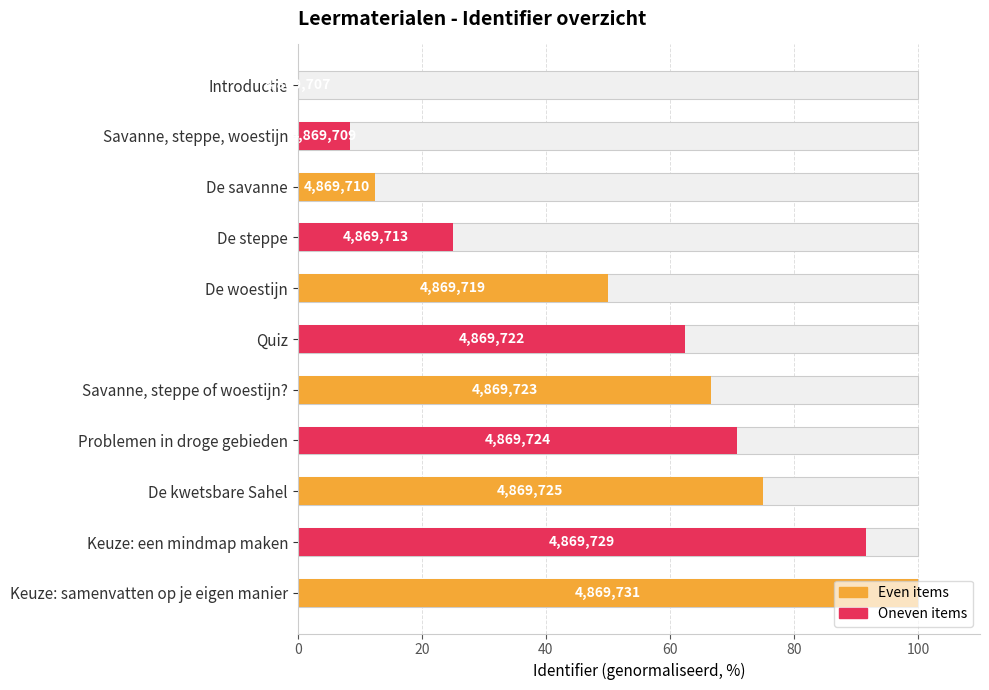

What is the ratio of the value at 20 to the value at 40?

0.7